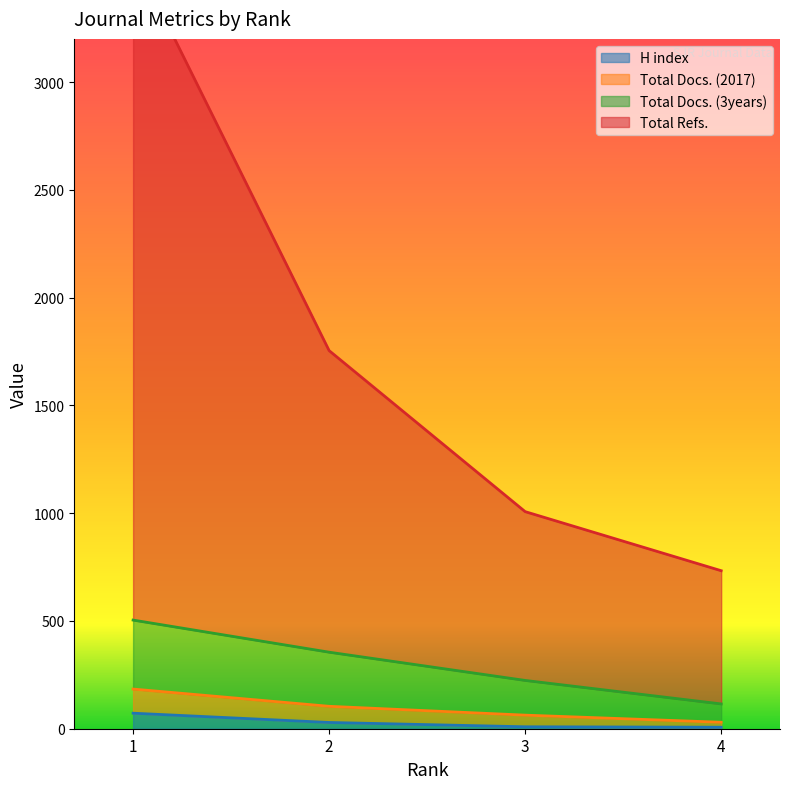

Which series has the largest range (max minus min)?

Total Refs.